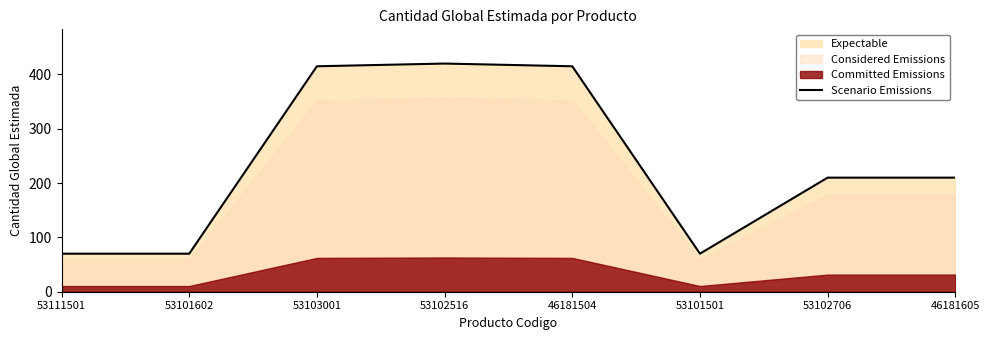

What is the ratio of the value at 53101602 to the value at 46181504?

0.2